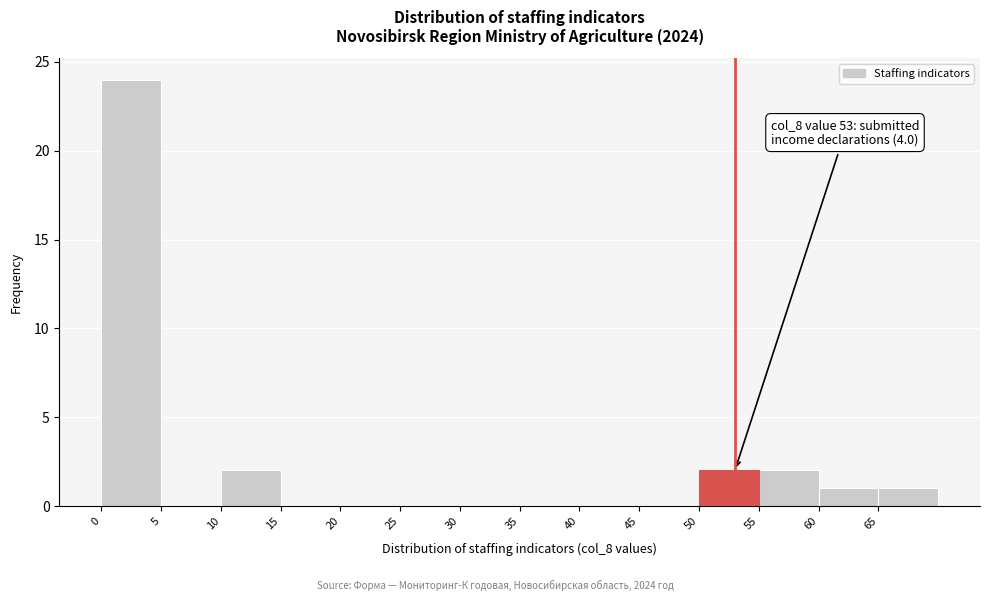

Over which range of the x-axis is the bar tallest?

0 to 5